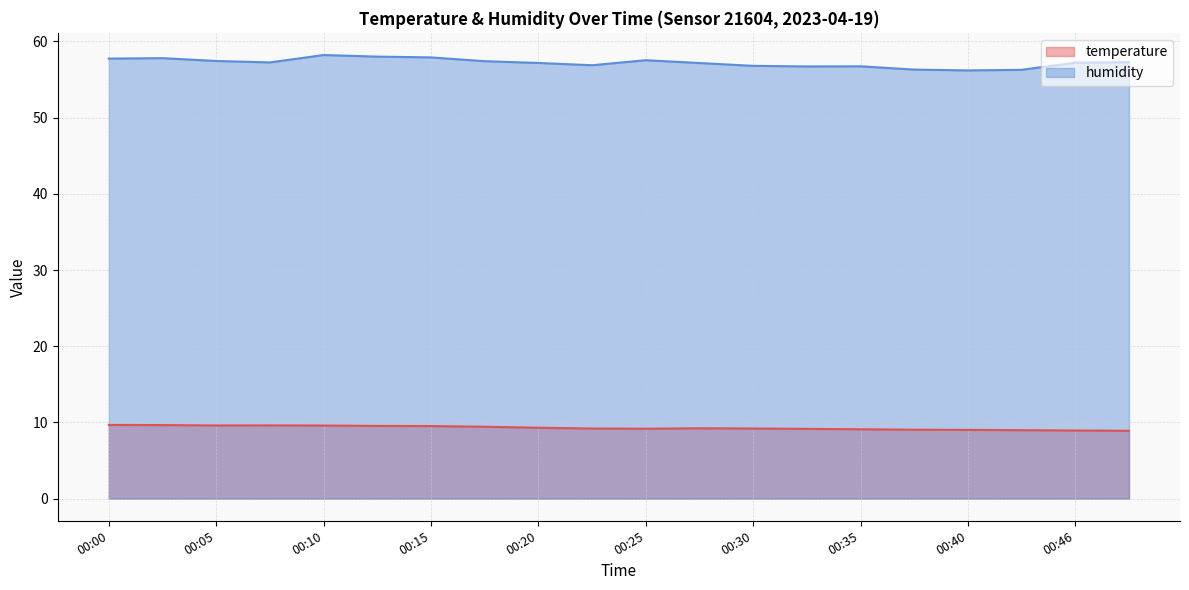

What is the average value of the temperature series?

9.3